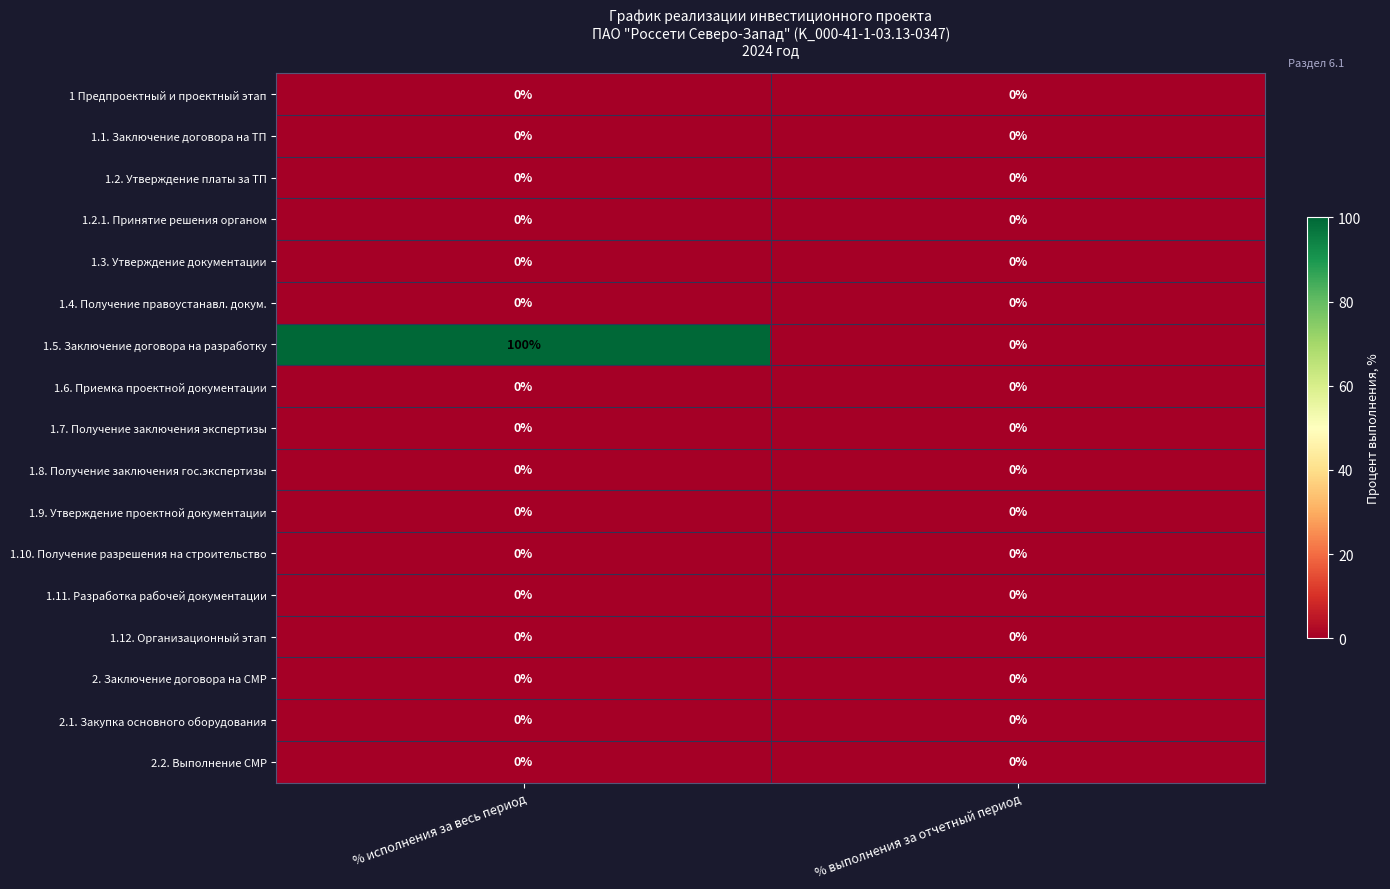

Which series has the widest spread of values?

1.5. Заключение договора на разработку